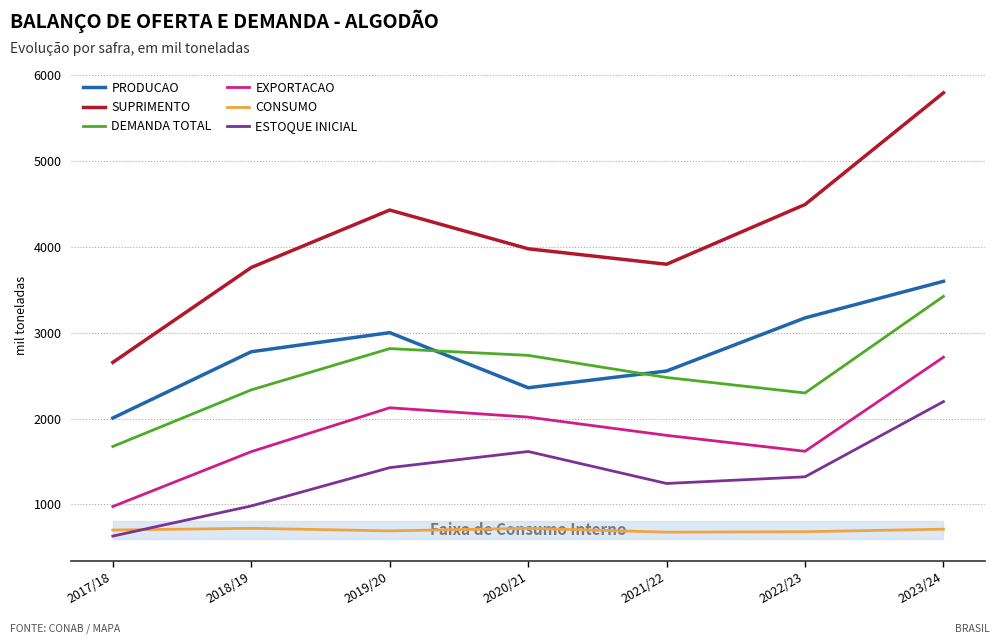

Is this an area chart (filled region under the line)?

No